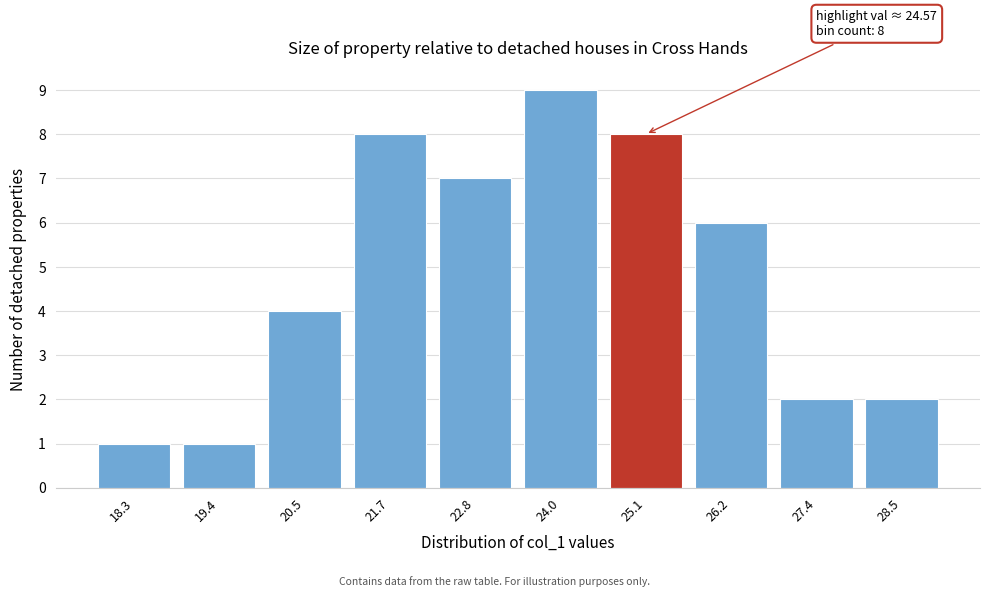

Over which range of the x-axis is the bar tallest?

23.4 to 24.6